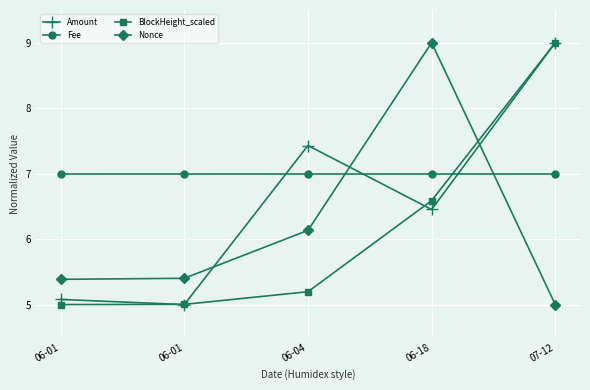

At which category is the sum across all series the highest?

07-12